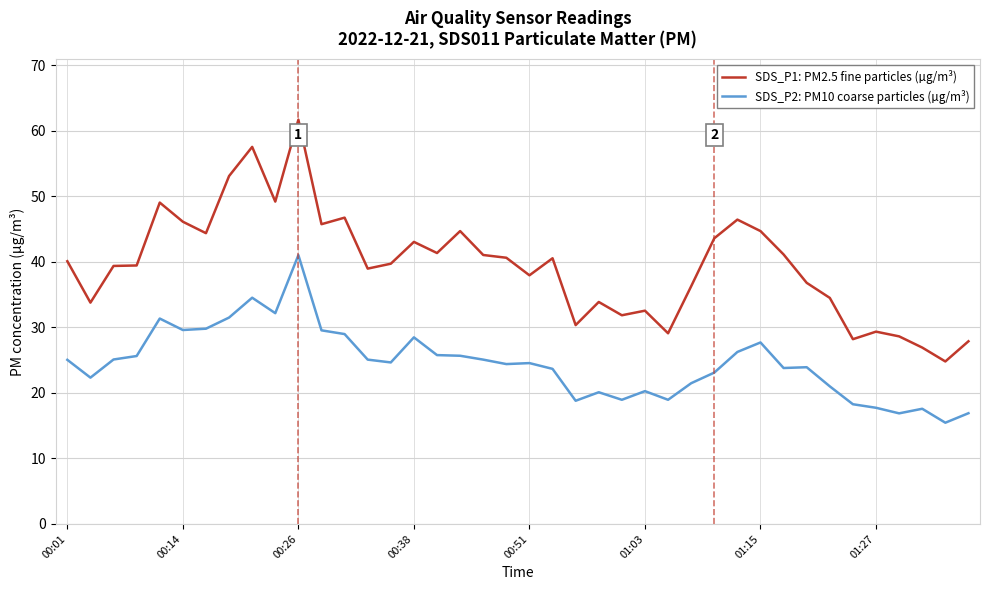

True or false: SDS_P2: PM10 coarse particles (µg/m³) and SDS_P1: PM2.5 fine particles (µg/m³) cross at least once.

False